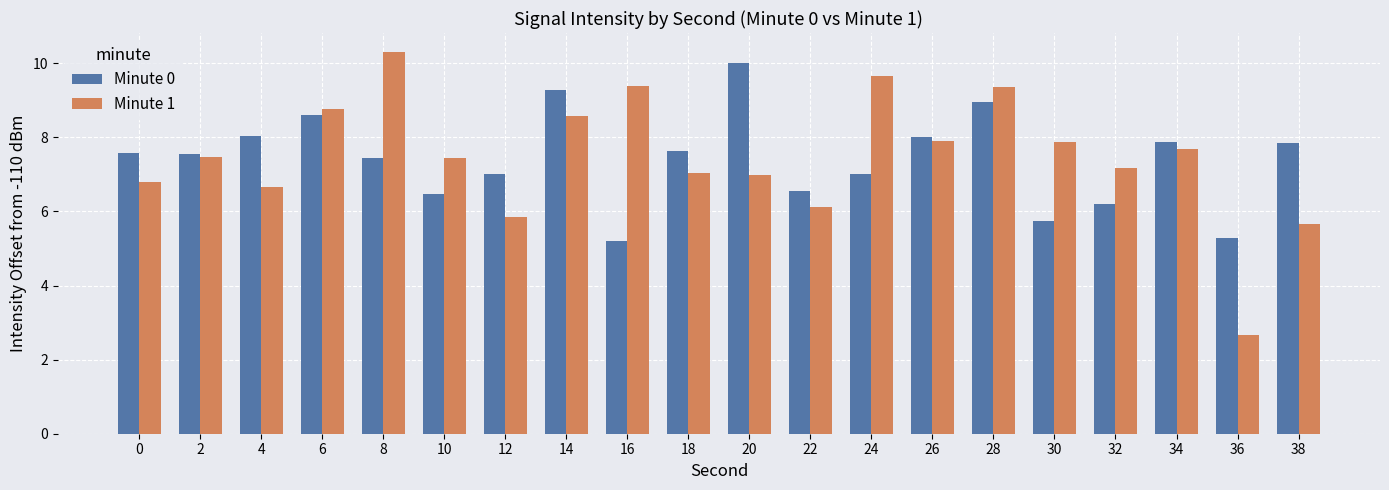

What is the total value across all series at 38?

13.5